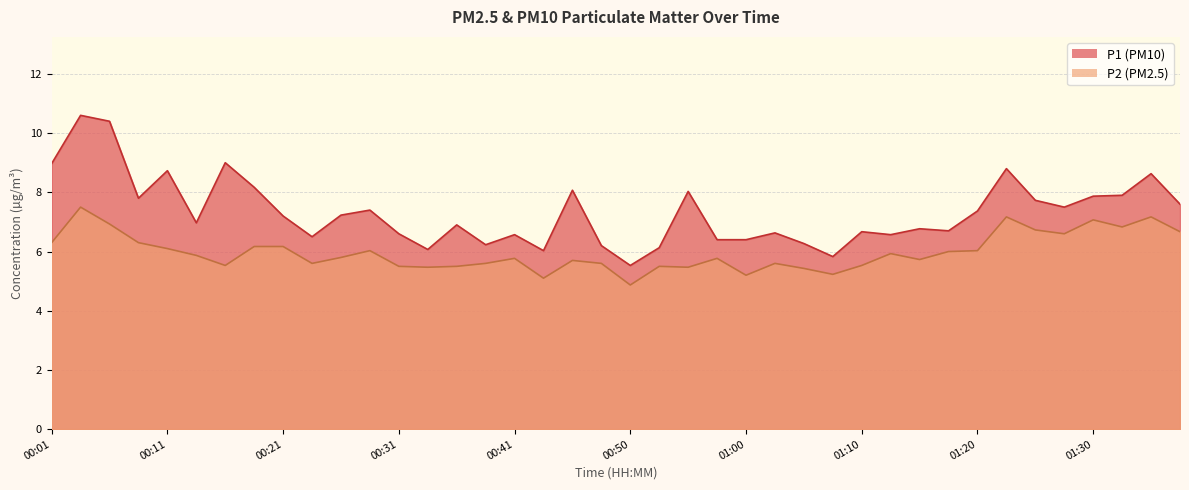

Reading right to left, extract all data points from this chart.

P1: 01:38=7.6	01:35=8.6	01:33=7.9	01:30=7.9	01:28=7.5	01:25=7.7	01:23=8.8	01:20=7.4	01:18=6.7	01:15=6.8	01:13=6.6	01:10=6.7	01:08=5.8	01:05=6.3	01:03=6.6	01:00=6.4	00:58=6.4	00:55=8.0	00:53=6.1	00:50=5.5	00:48=6.2	00:46=8.1	00:43=6.0	00:41=6.6	00:38=6.2	00:36=6.9	00:33=6.1	00:31=6.6	00:28=7.4	00:26=7.2	00:23=6.5	00:21=7.2	00:18=8.2	00:16=9.0	00:13=7.0	00:11=8.7	00:08=7.8	00:06=10.4	00:03=10.6	00:01=9.0
P2: 01:38=6.7	01:35=7.2	01:33=6.8	01:30=7.1	01:28=6.6	01:25=6.7	01:23=7.2	01:20=6.0	01:18=6.0	01:15=5.7	01:13=5.9	01:10=5.5	01:08=5.2	01:05=5.4	01:03=5.6	01:00=5.2	00:58=5.8	00:55=5.5	00:53=5.5	00:50=4.9	00:48=5.6	00:46=5.7	00:43=5.1	00:41=5.8	00:38=5.6	00:36=5.5	00:33=5.5	00:31=5.5	00:28=6.0	00:26=5.8	00:23=5.6	00:21=6.2	00:18=6.2	00:16=5.5	00:13=5.9	00:11=6.1	00:08=6.3	00:06=6.9	00:03=7.5	00:01=6.3